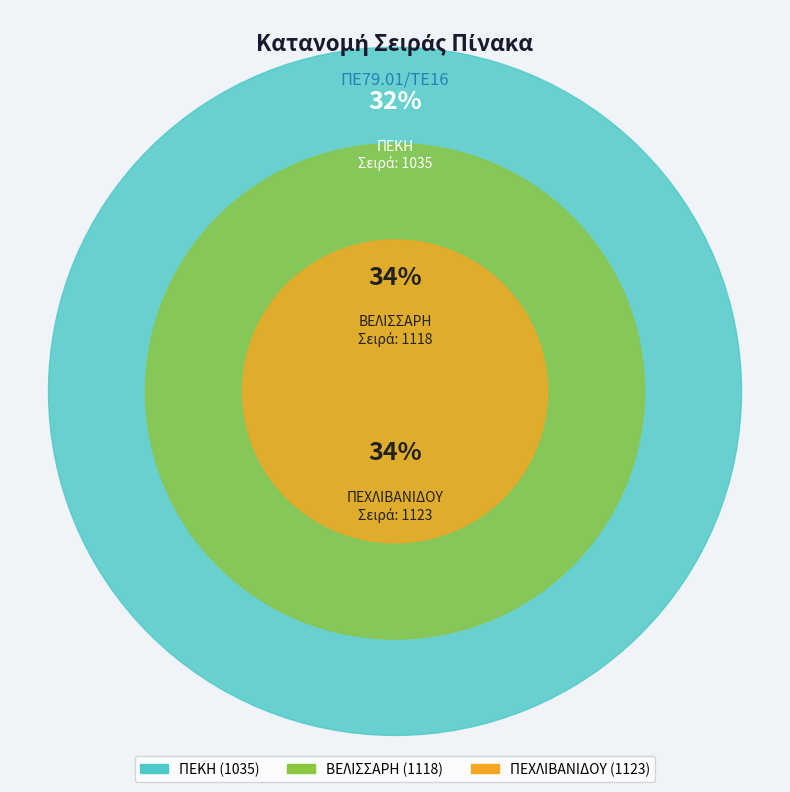

Which has a higher value, ΠΕΧΛΙΒΑΝΙΔΟΥ or ΒΕΛΙΣΣΑΡΗ?

ΠΕΧΛΙΒΑΝΙΔΟΥ